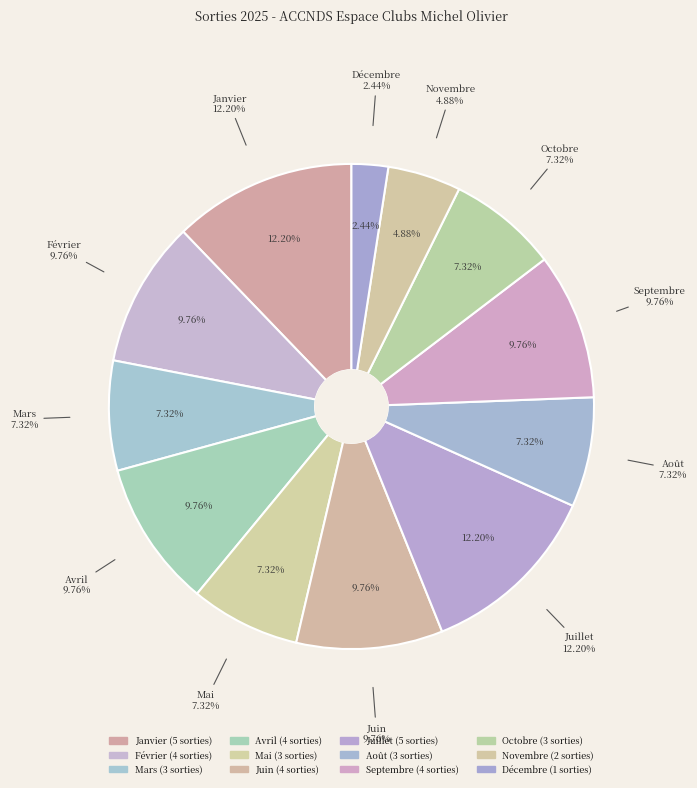

Is it true that Avril is 1% of the pie?

False